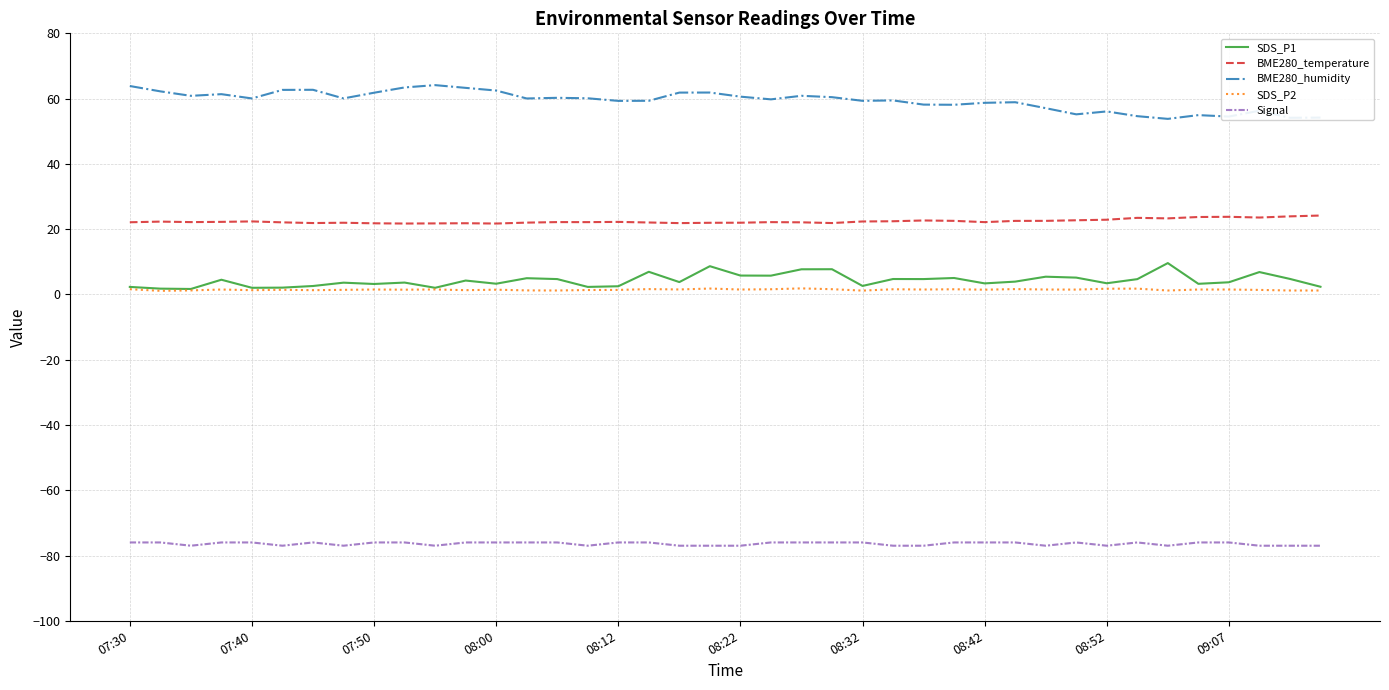

How many SDS_P2 values are between 1 and 2?

40